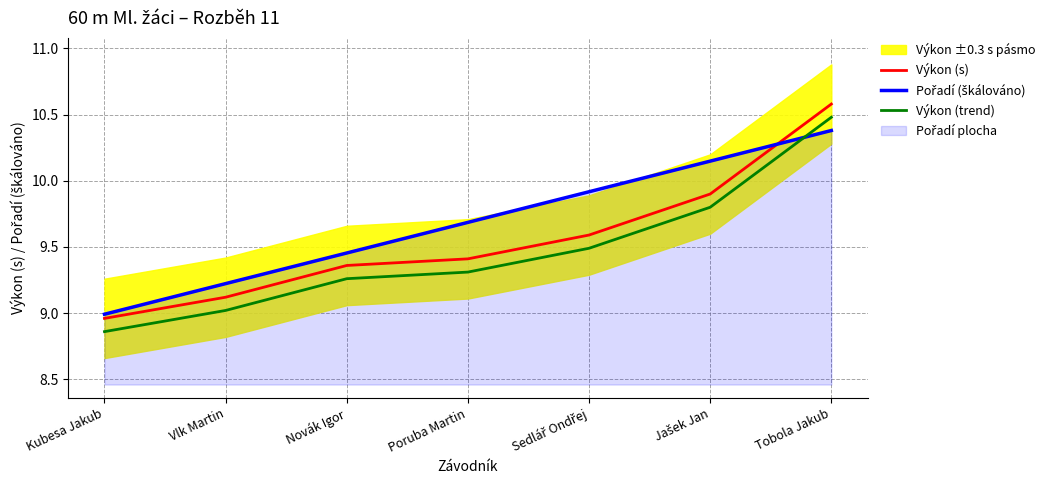

The Výkon (s) series shows 9.1 at Vlk Martin. True or false?

True